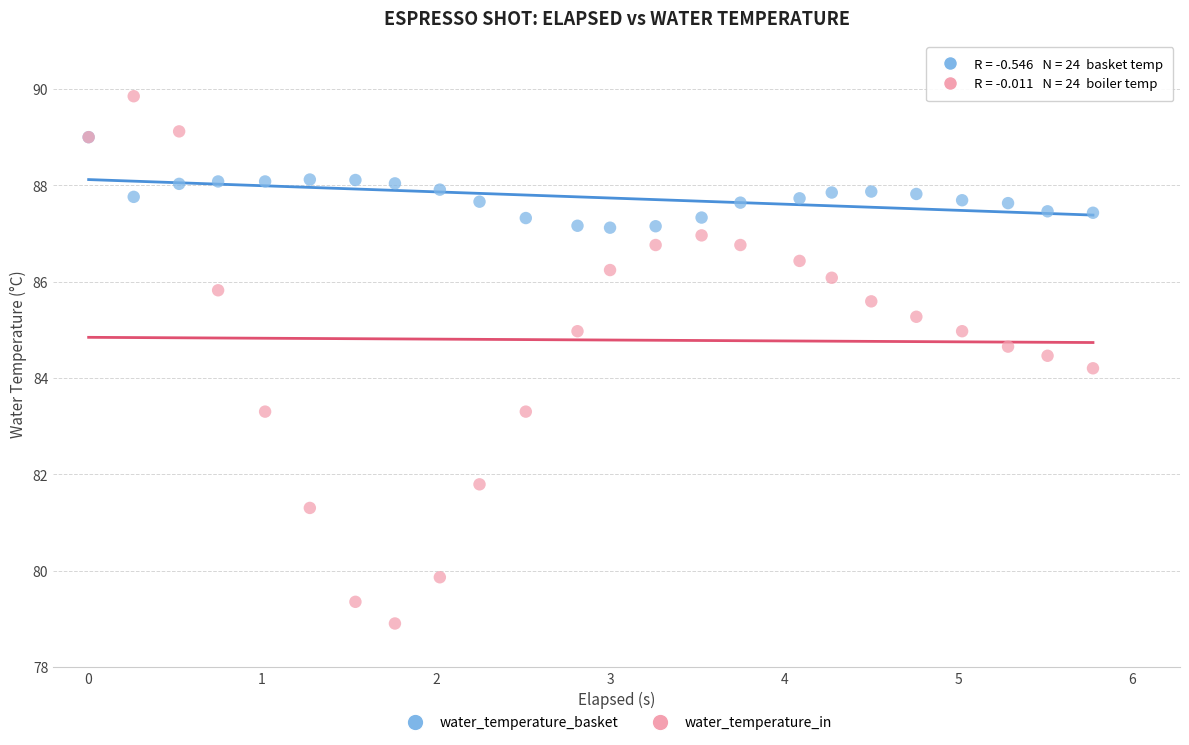

In the water_temperature_in series, what Y value is closest to 84?

84.2